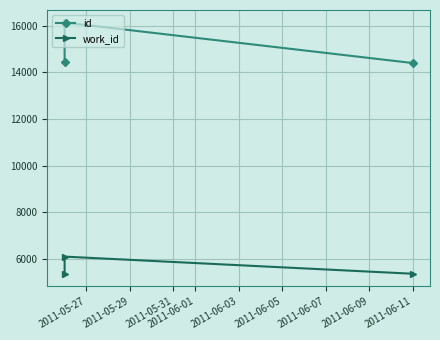

Between 2011-05-27 and 2011-05-29, which series saw the biggest shift?

id